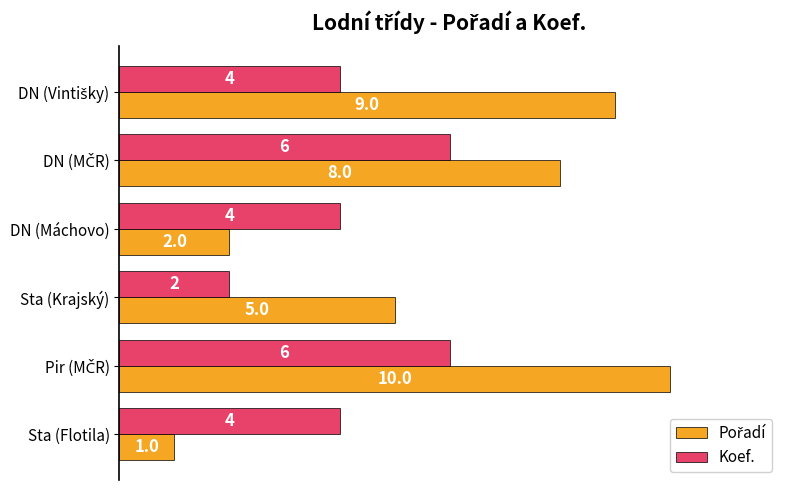

What is the average value of the Koef. series?

4